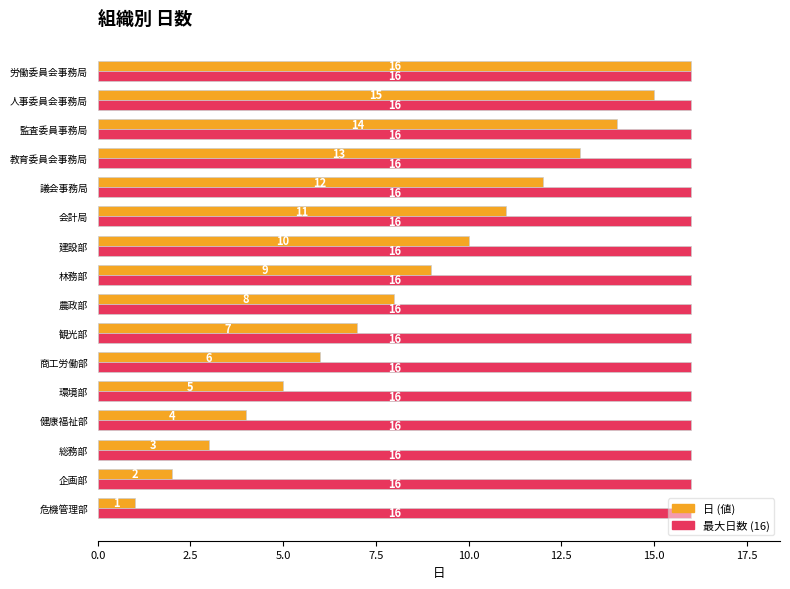

What is the spread (max minus min) of values at 議会事務局?

4